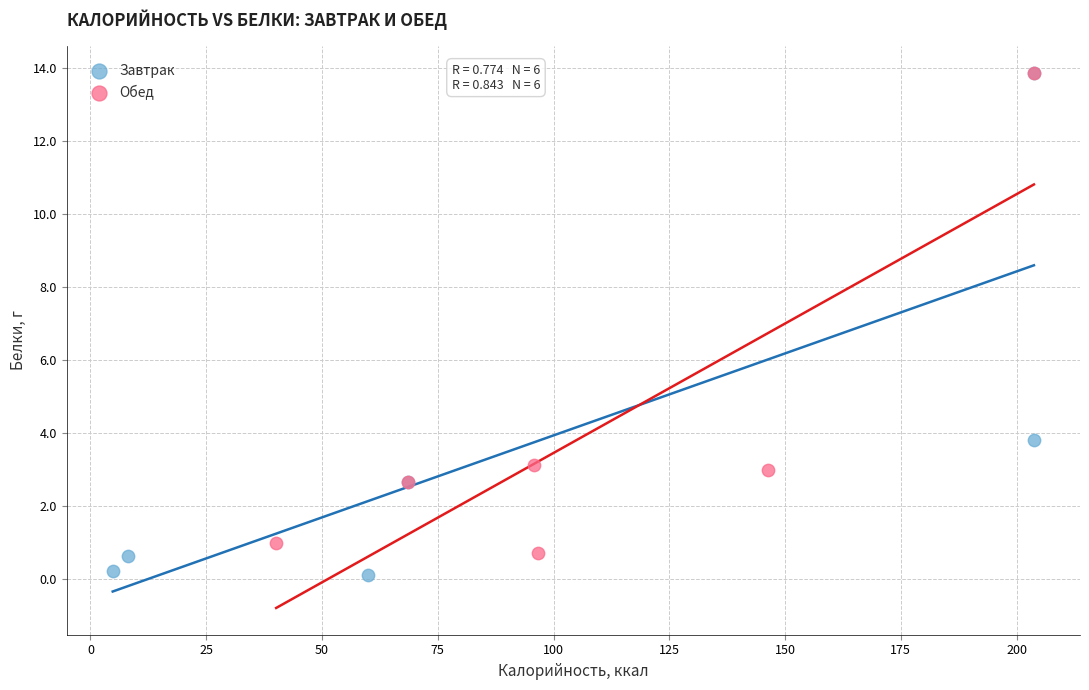

Which series has the largest Y range (max minus min)?

Завтрак